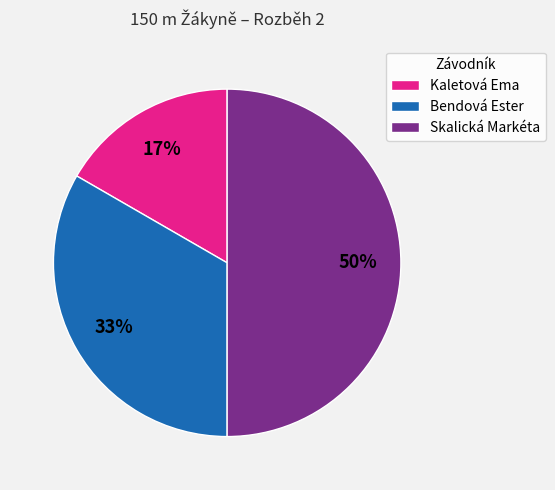

Is it true that Skalická Markéta is 50% of the pie?

True